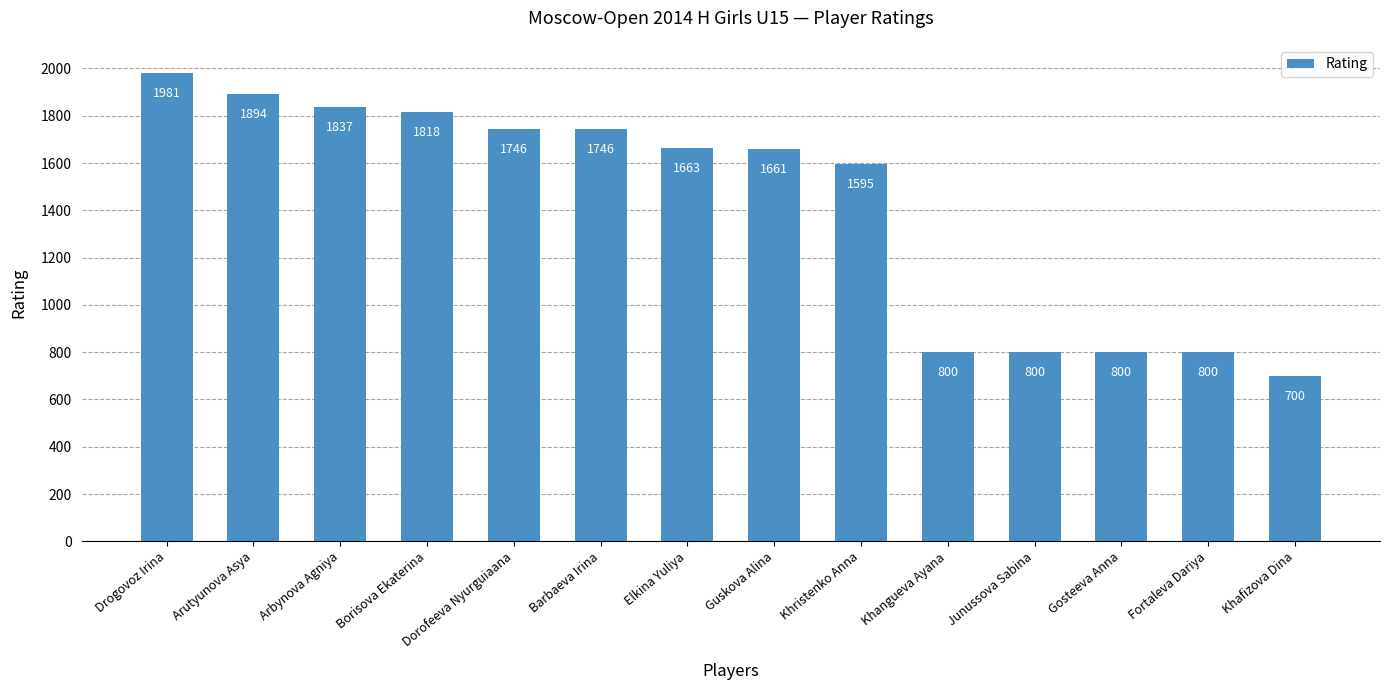

Which has a higher value, Arbynova Agniya or Arutyunova Asya?

Arutyunova Asya